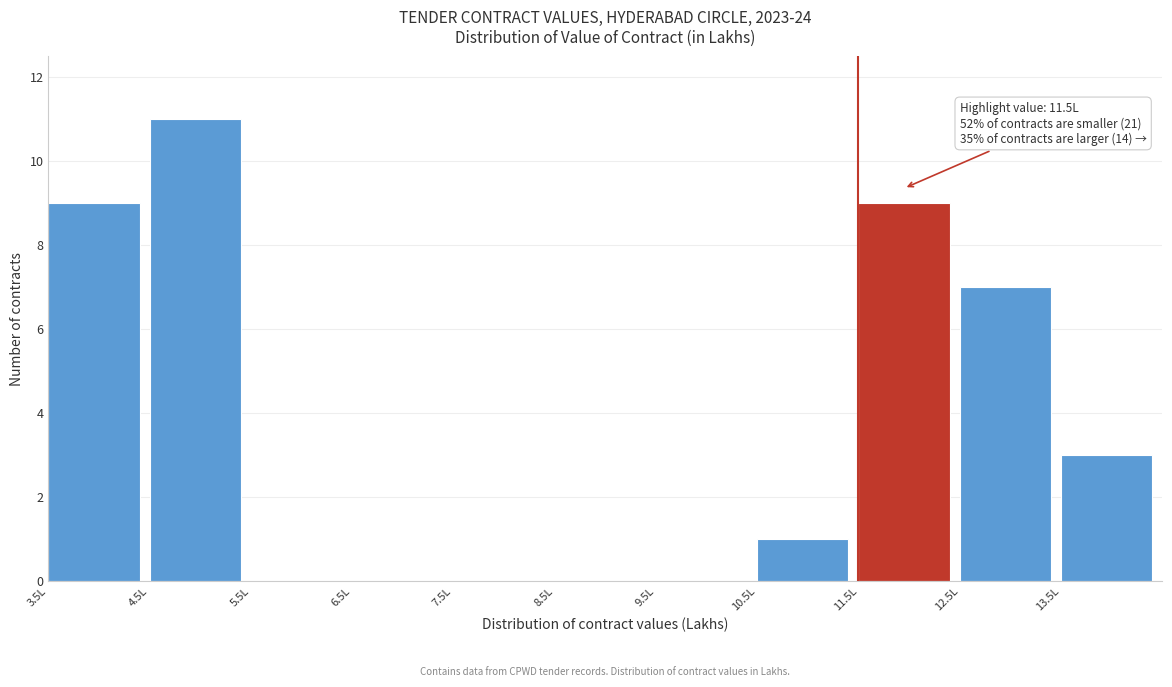

Which range on the x-axis has the tallest bar?

4.5 to 5.5